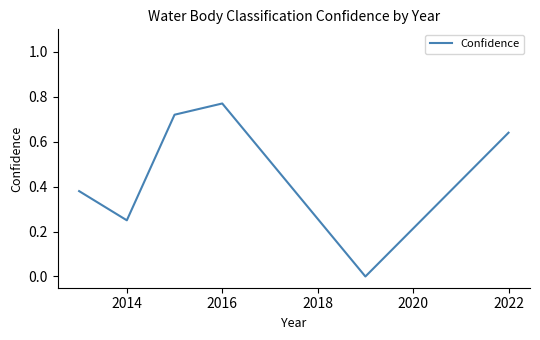

What is the difference between the maximum and second lowest values?

0.5